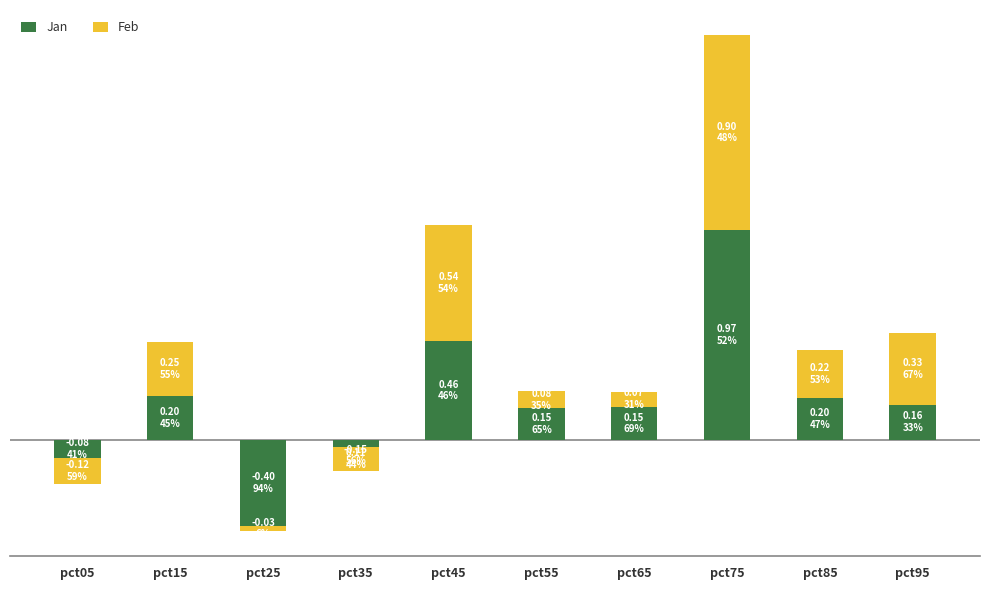

What is the difference between the highest and lowest values at pct45?

0.1